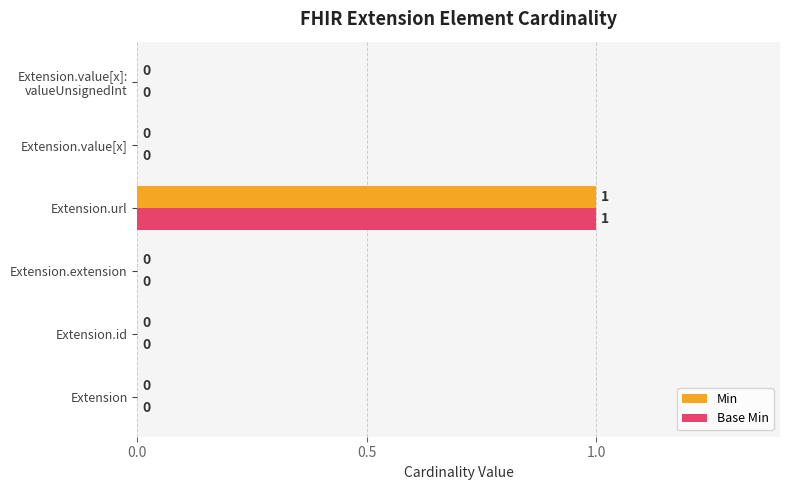

The Min series shows -1 at Extension. True or false?

False